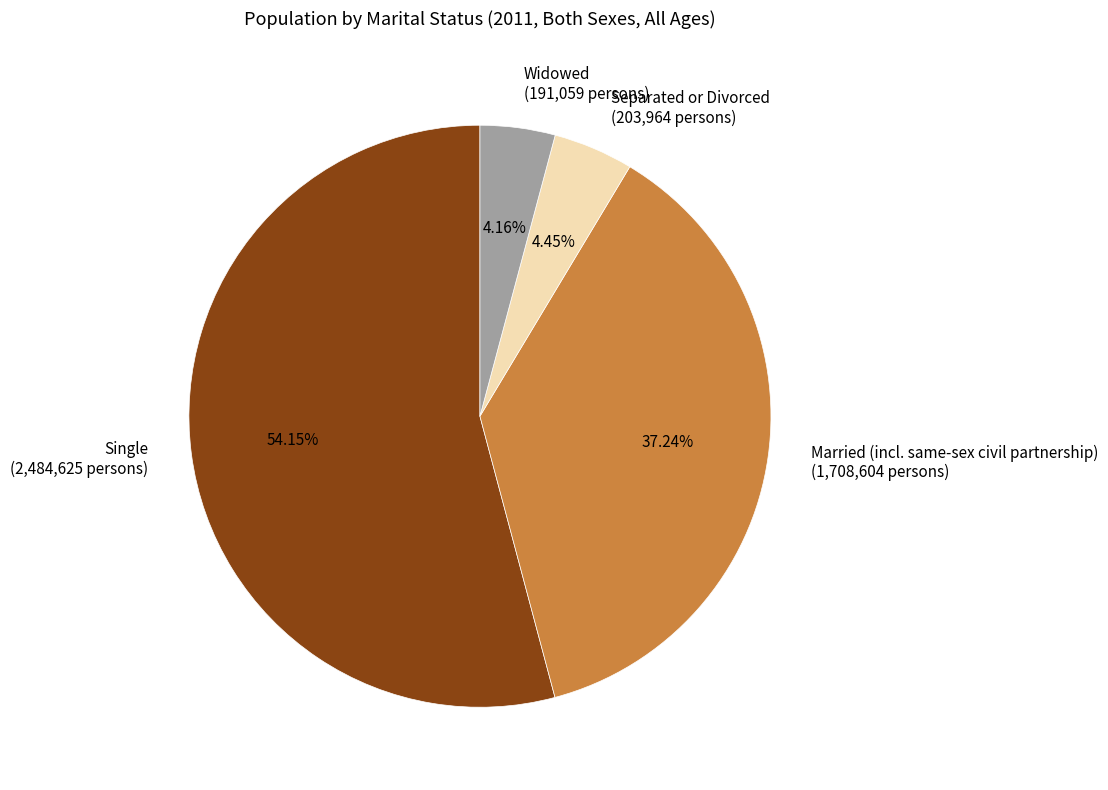

To the nearest percent, what is the combined percentage of Married (incl. same-sex civil partnership) and Single?

91%